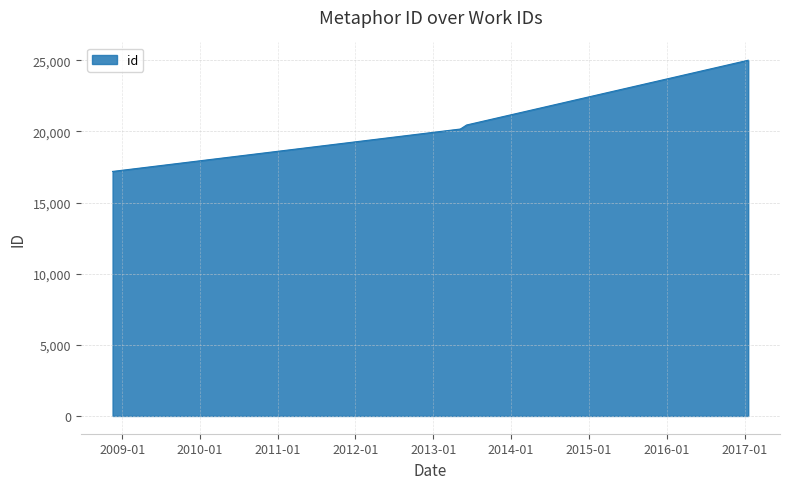

What is the maximum value shown in the chart?

25007